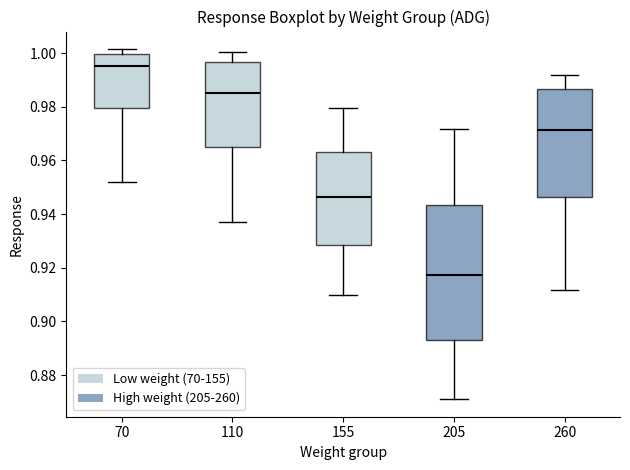

Which box is the tallest, from its lower edge to its upper edge?

205